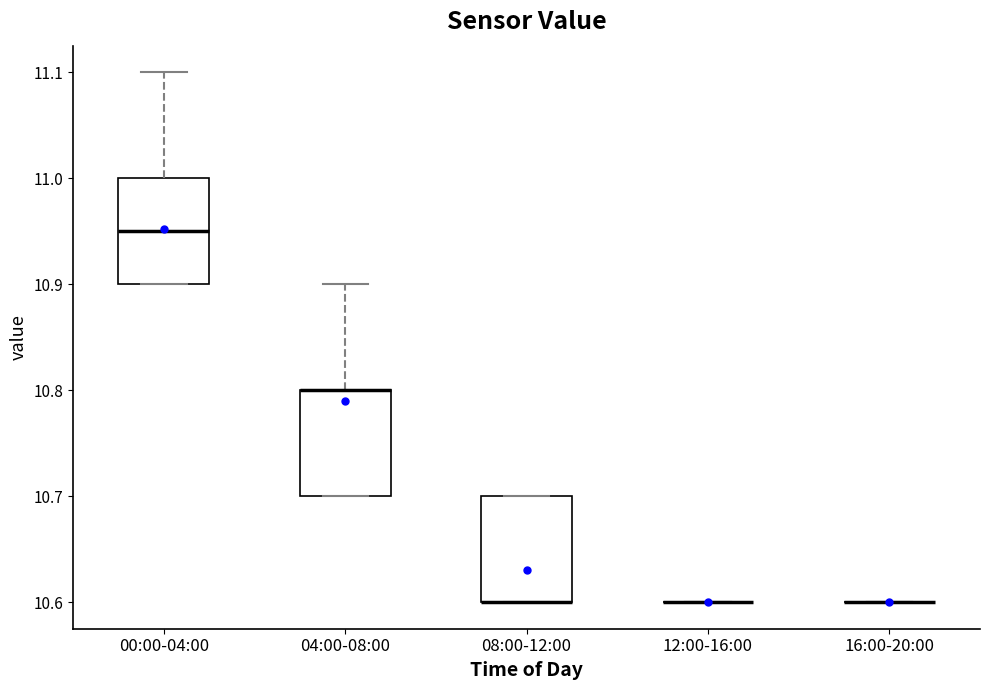

Where is the upper edge of the box for 00:00-04:00 on the y-axis? The values are not printed on the chart, so give them approximately, as read against the axis.

11.00